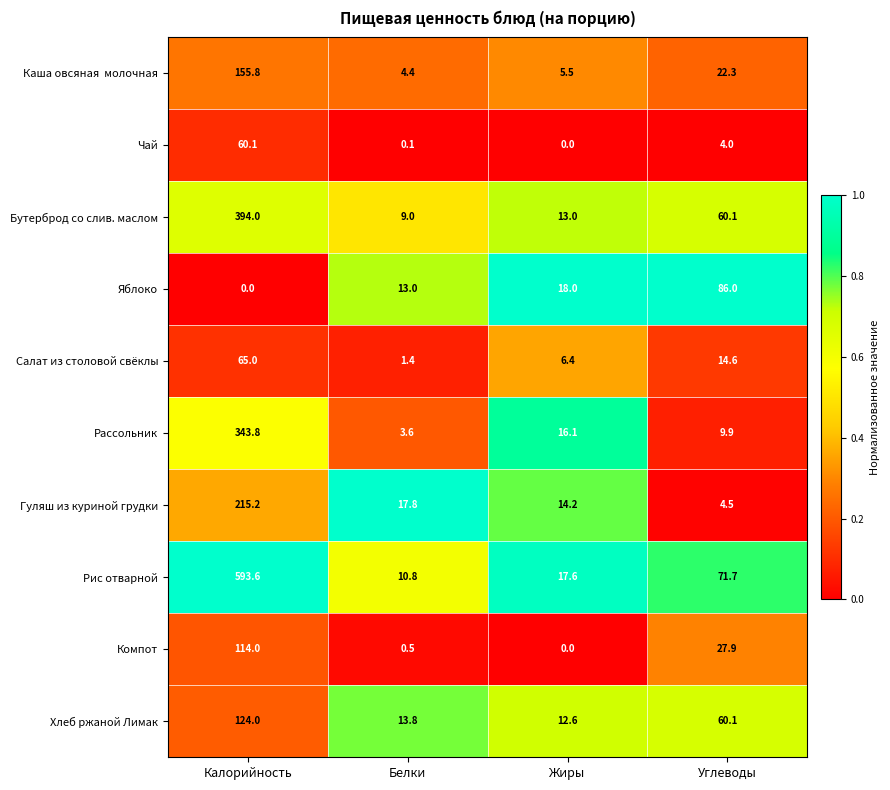

The Рассольник series shows 15.8 at Углеводы. True or false?

False